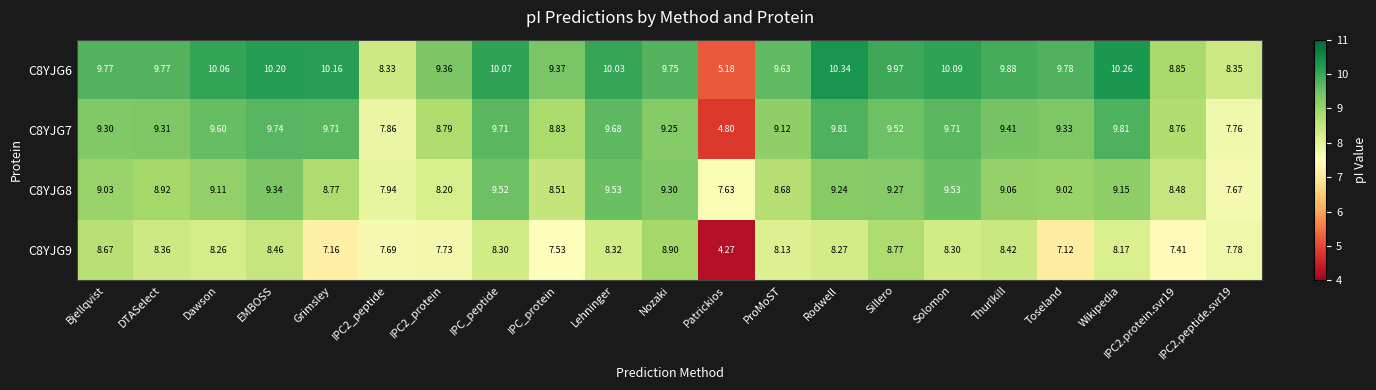

Is the value of C8YJG8 at Nozaki greater than the value of C8YJG7 at IPC2_protein?

Yes